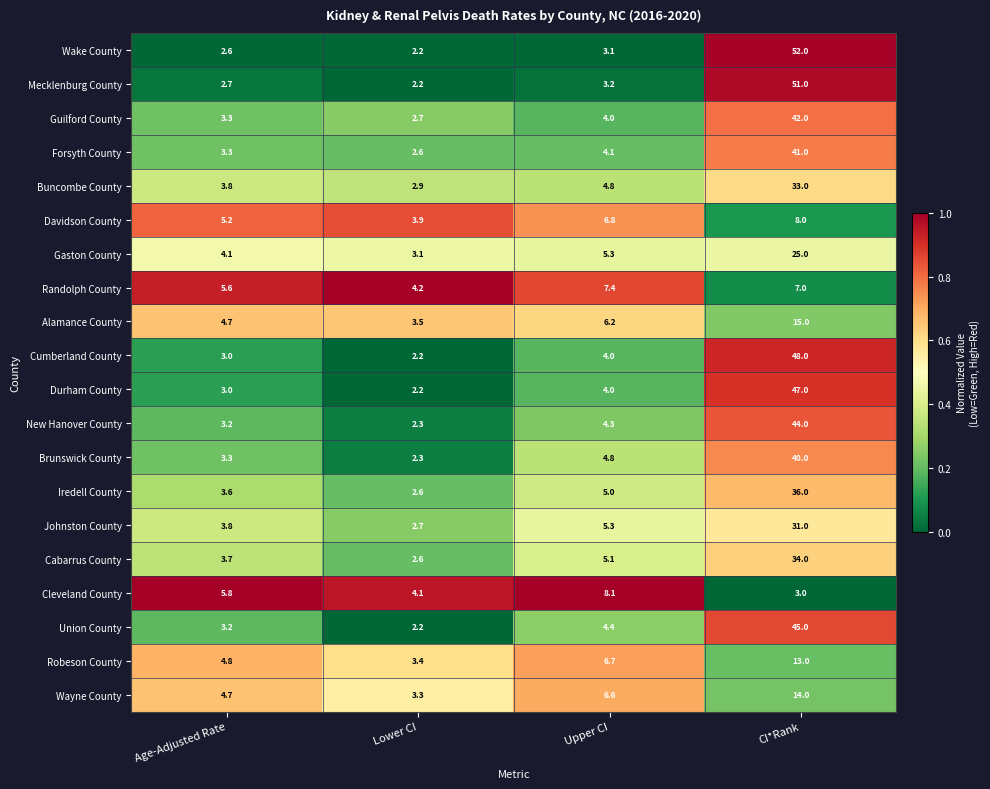

Is it true that Alamance County equals 6.2 at Upper CI?

True